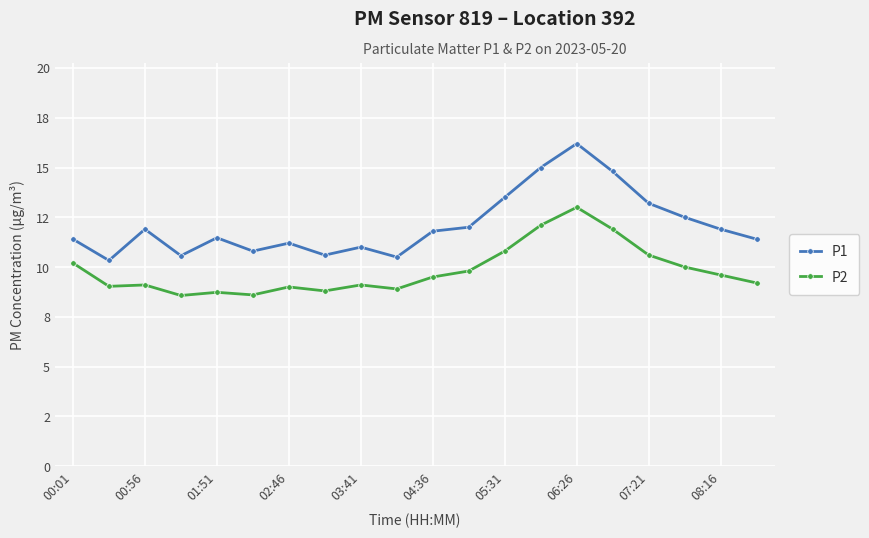

At which category is the sum across all series the highest?

06:26